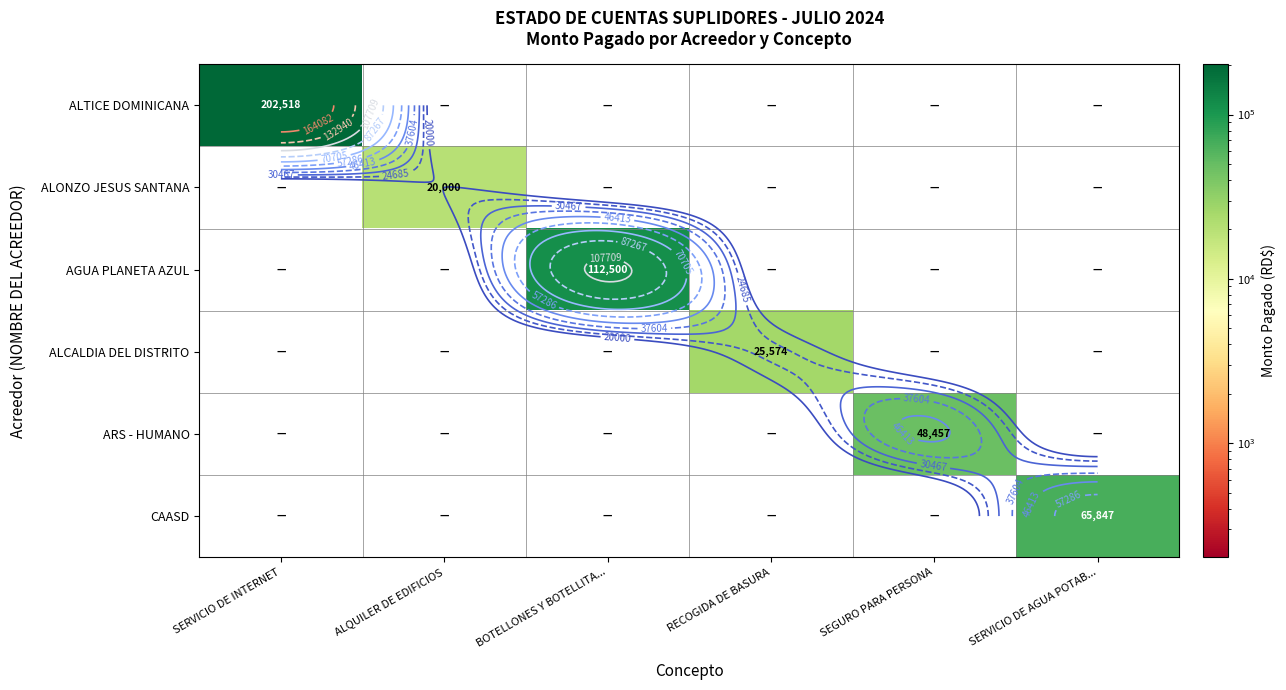

Which series has the widest spread of values?

ALTICE DOMINICANA